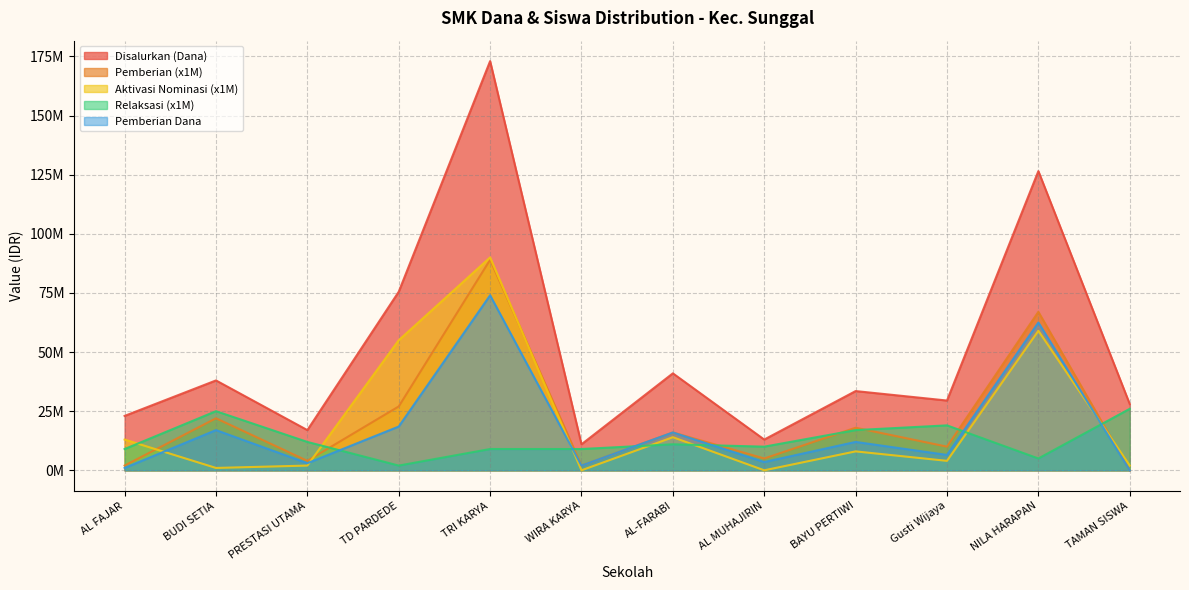

At NILA HARAPAN, list the series in order from smallest to largest.

Relaksasi (x1M), Aktivasi Nominasi (x1M), Pemberian Dana, Pemberian (x1M), Disalurkan (Dana)